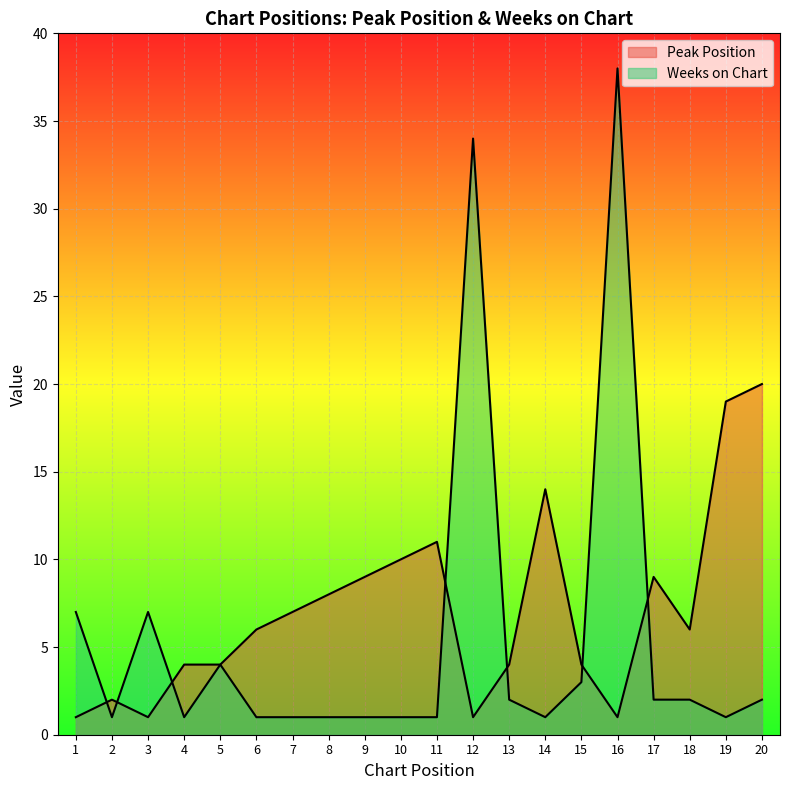

Between 20 and 4, which is larger?

20